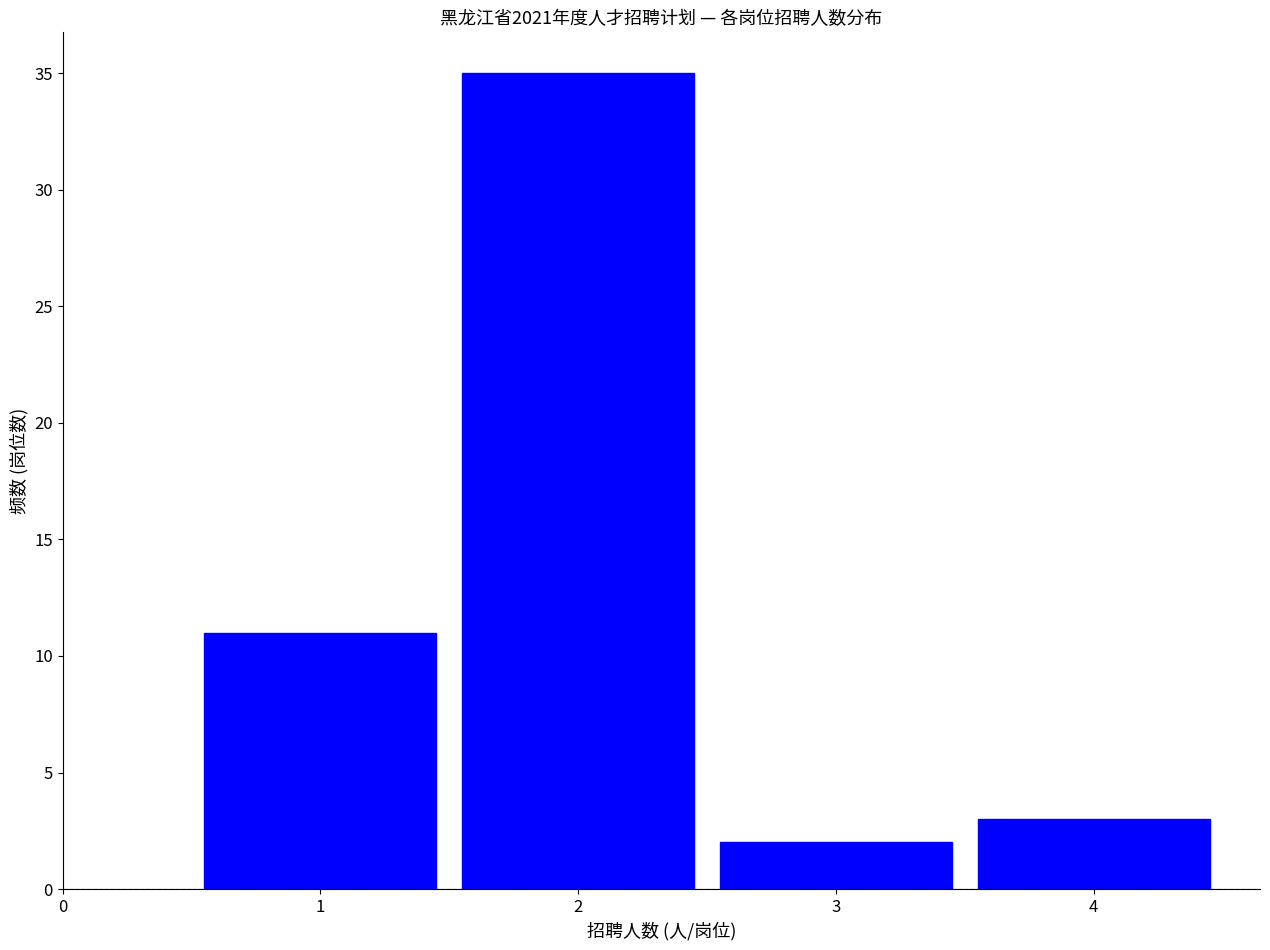

Reading left to right, transcribe this chart: for each bar, give the range it covers on the x-axis and its height. The values are not printed on the chart, so give them approximately, as read against the axis.

0.5 to 1.5: 11
1.5 to 2.5: 35
2.5 to 3.5: 2
3.5 to 4.5: 3